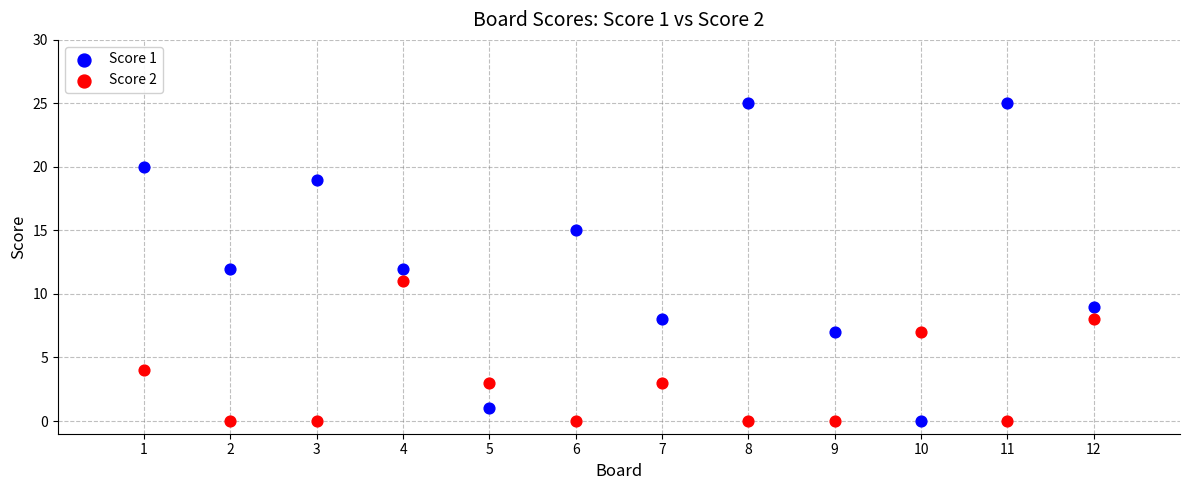

What is the X range (max minus min) for the scatter plot?

11